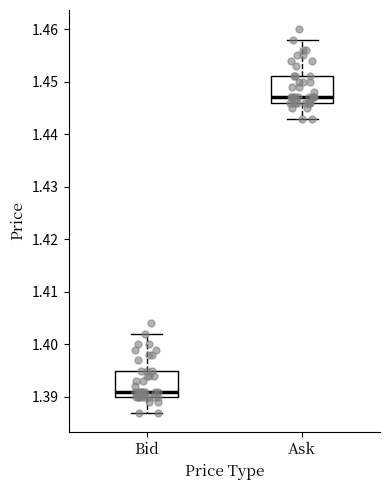

Reading left to right, transcribe this box plot: for each box, give where its median line is, the range the box spans, and where its two whiskers end, as read against the y-axis. The values are not printed on the chart, so give them approximately, as read against the axis.

Bid: median 1.391, box 1.390 to 1.395, whiskers 1.387 to 1.402
Ask: median 1.447, box 1.446 to 1.451, whiskers 1.443 to 1.458